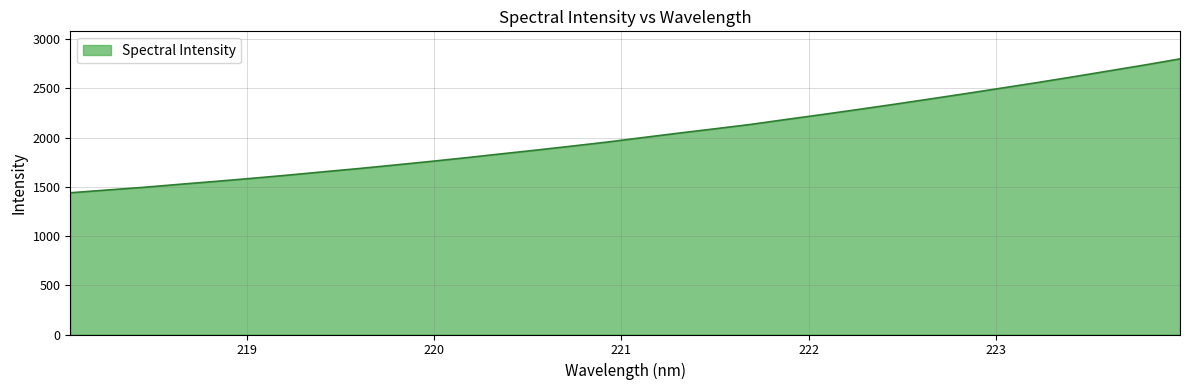

How many lines are shown in the chart?

1